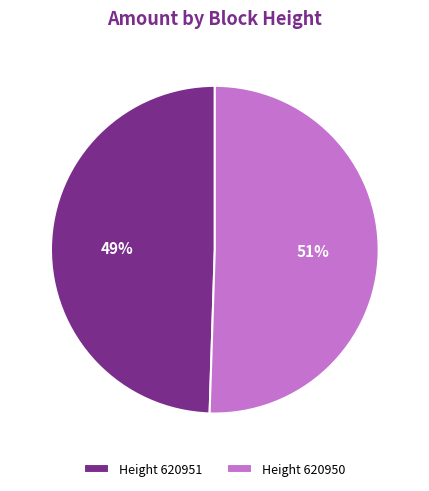

Which slice is the smallest?

Height 620951